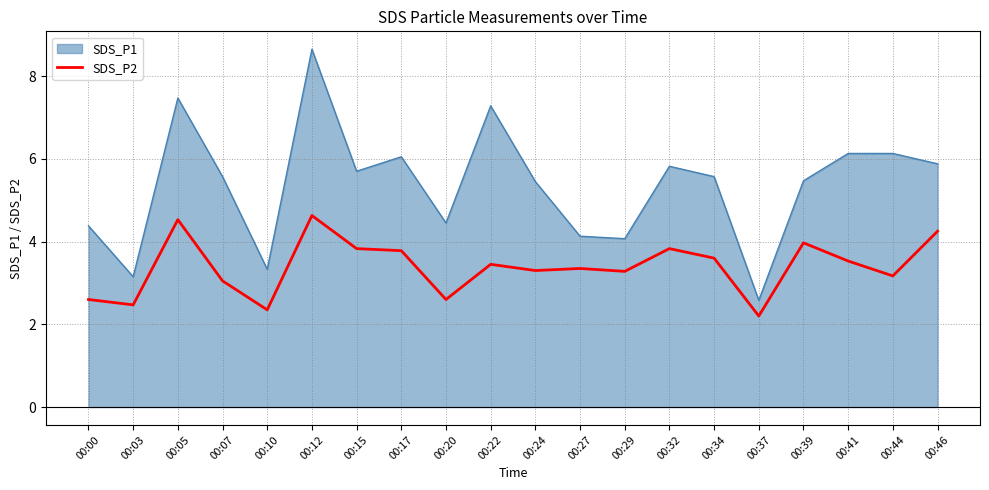

How many categories are shown in the chart?

20